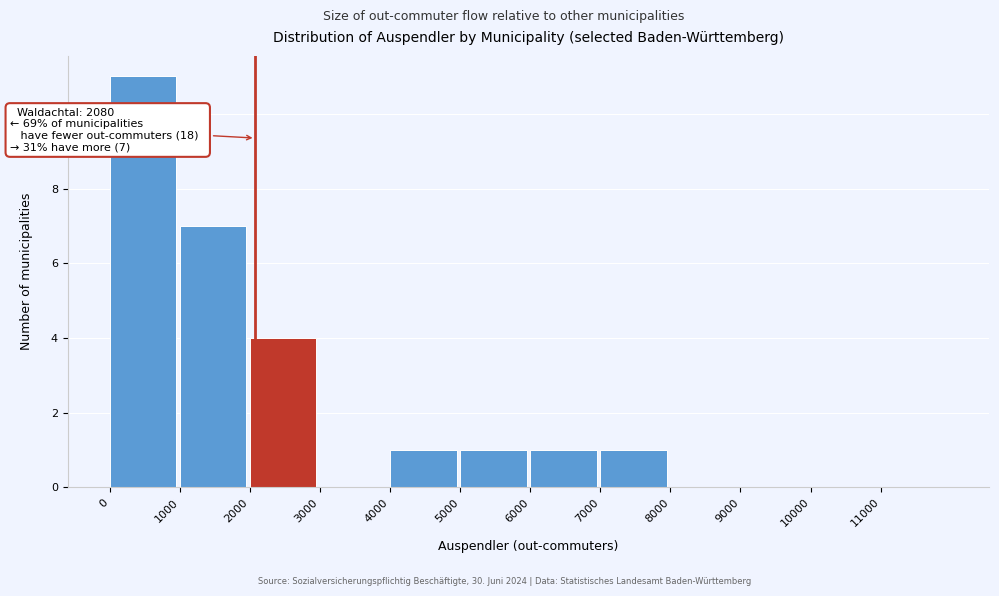

Which range on the x-axis has the tallest bar?

0 to 1000